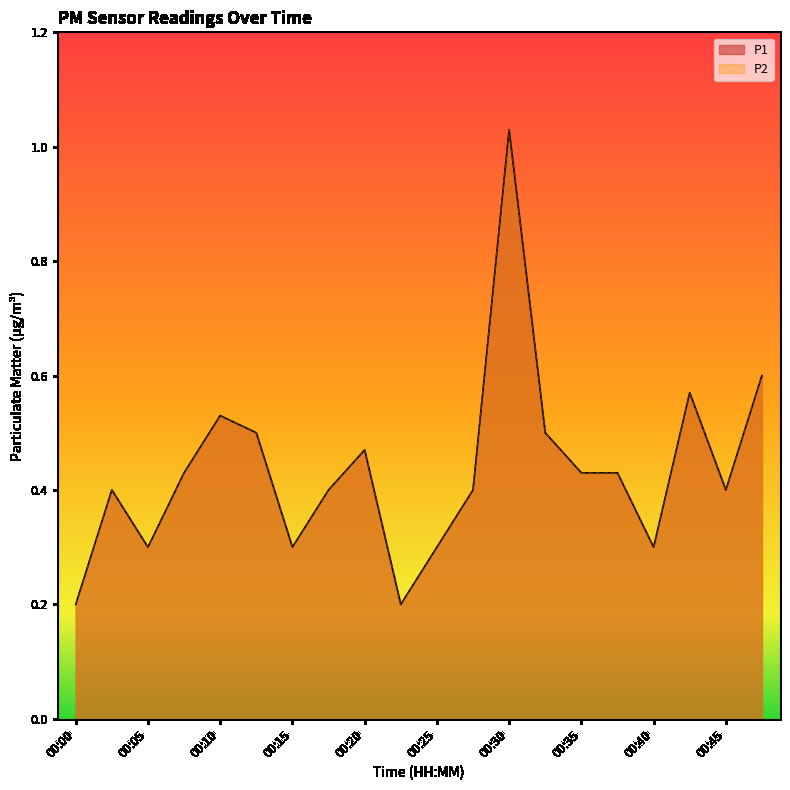

Which has a higher value, 00:08 or 00:05?

00:08